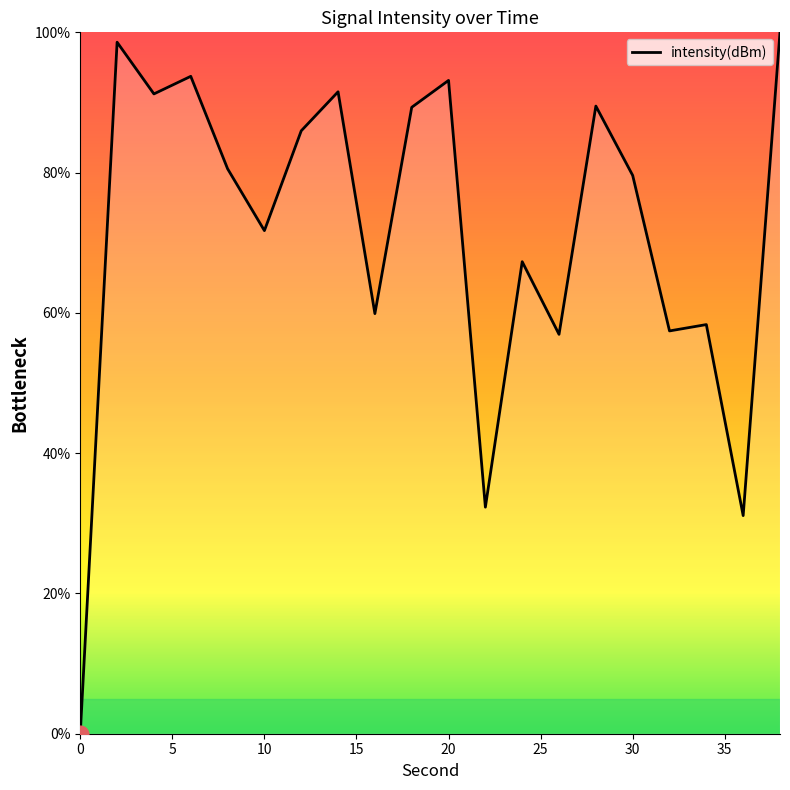

What is the greatest value displayed?

100.0